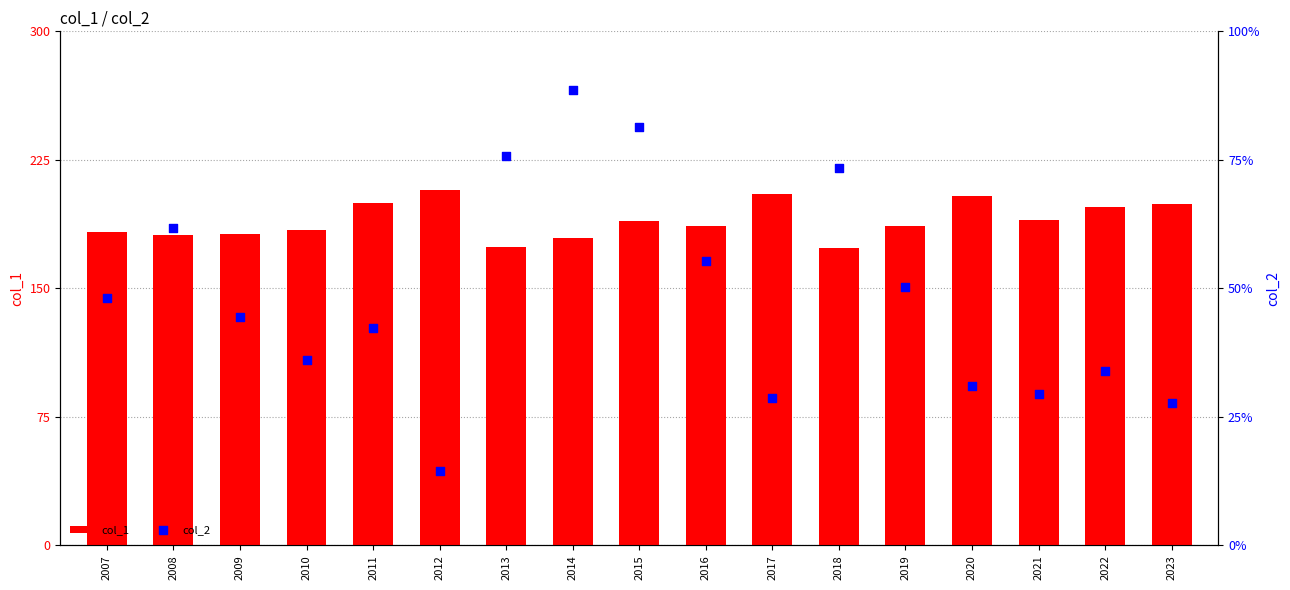

At which category is the sum across all series the highest?

2012